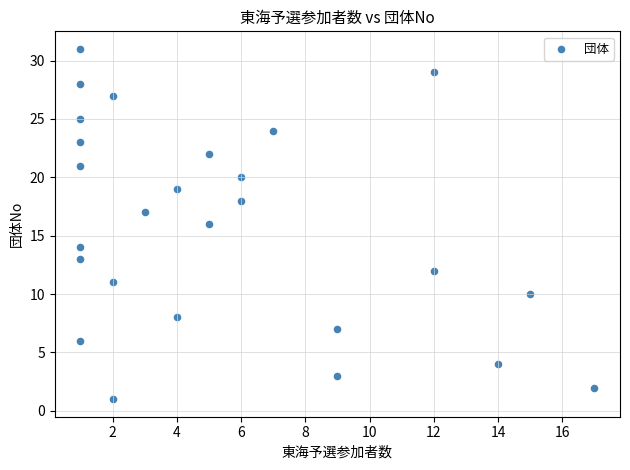

What is the range of Y values (max minus min)?

30